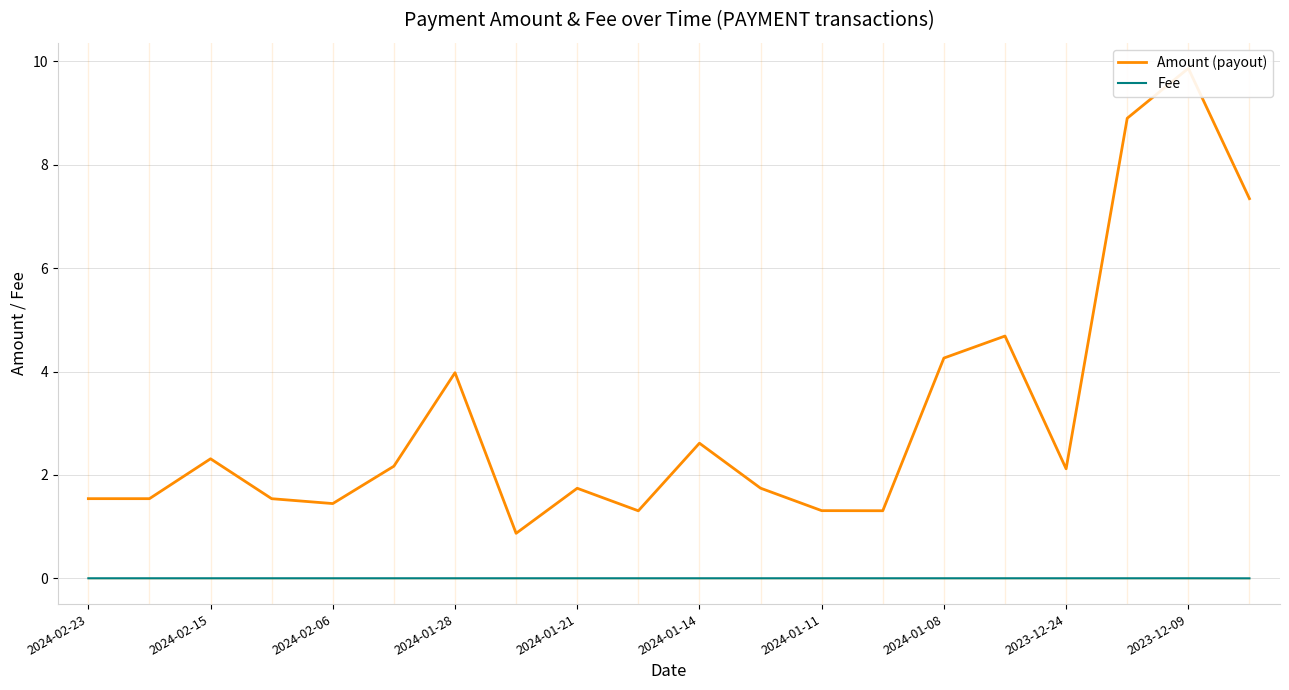

Reading left to right, extract all data points from this chart.

Amount (payout): 1.5	1.5	2.3	1.5	1.4	2.2	4.0	0.9	1.7	1.3	2.6	1.7	1.3	1.3	4.3	4.7	2.1	8.9	9.9	7.3
Fee: 0.0	0.0	0.0	0.0	0.0	0.0	0.0	0.0	0.0	0.0	0.0	0.0	0.0	0.0	0.0	0.0	0.0	0.0	0.0	0.0